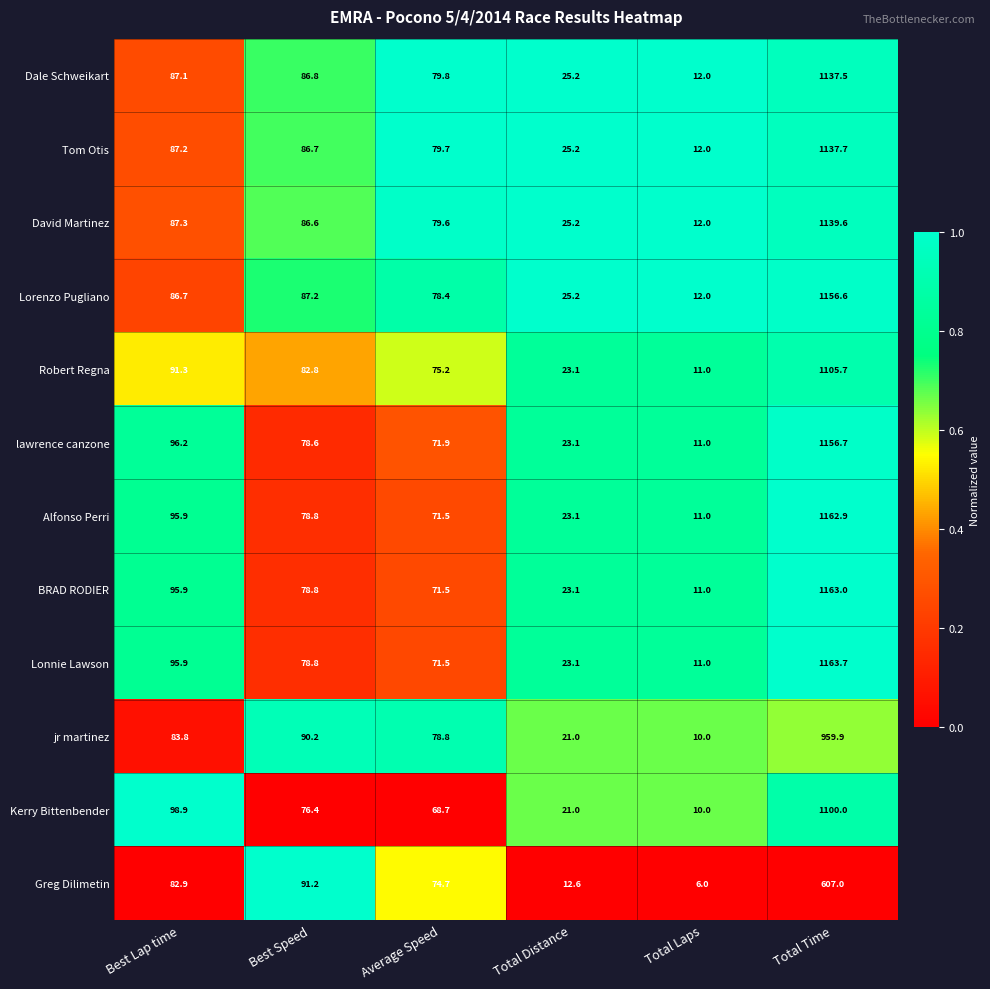

What is the sum of all Robert Regna values?

1389.1